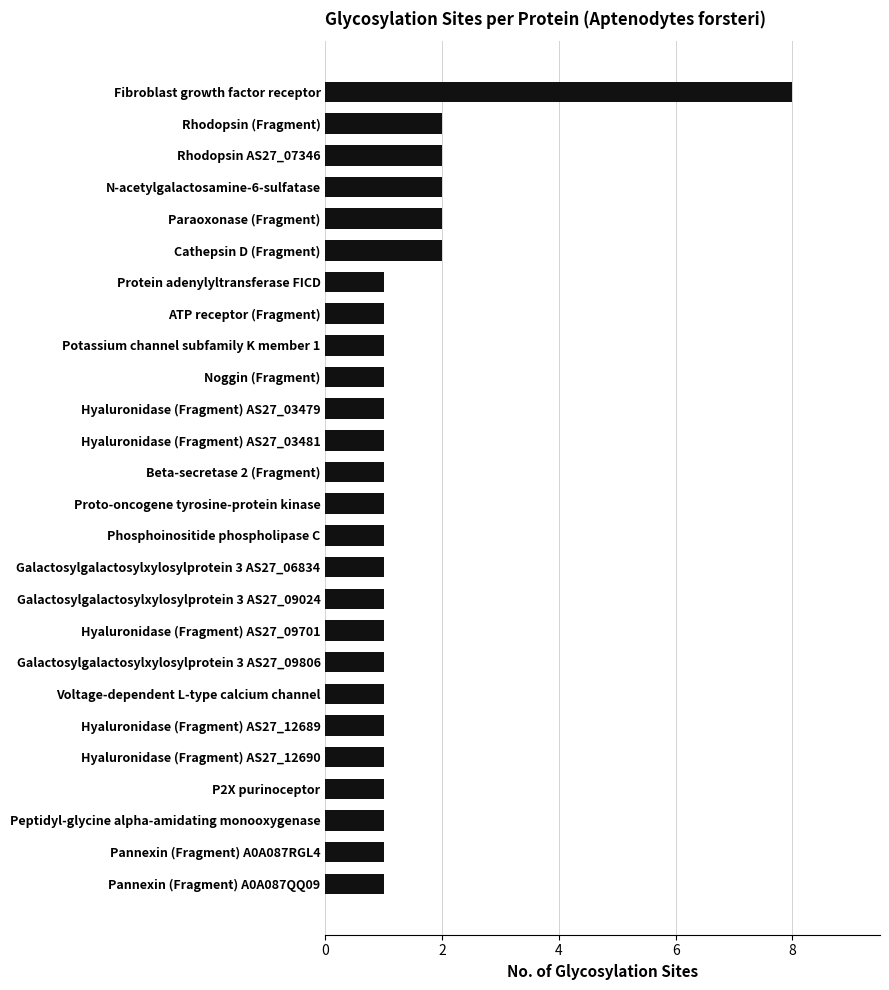

What is the ratio of the value at Hyaluronidase (Fragment) AS27_09701 to the value at Noggin (Fragment)?

1.0